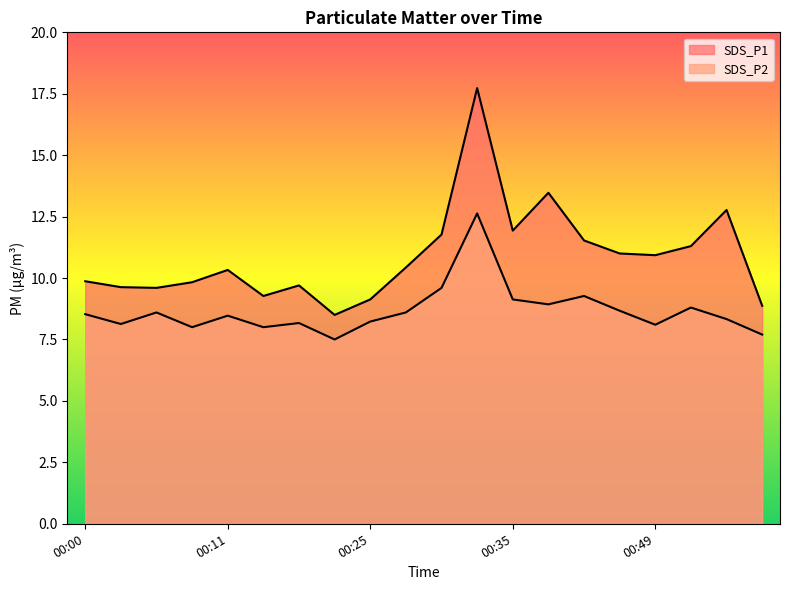

Does the chart display data point markers on the line(s)?

No